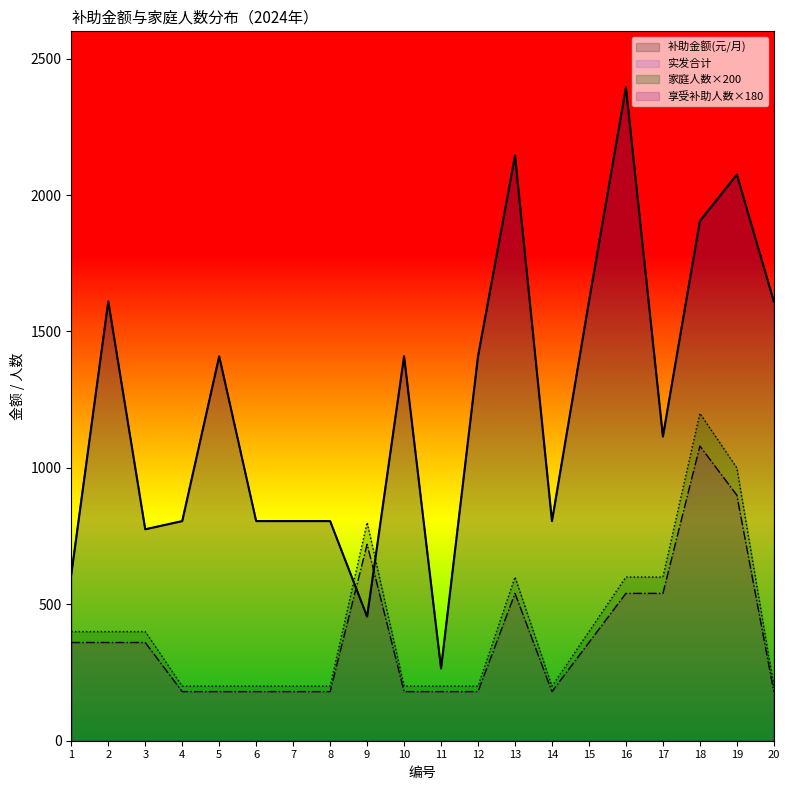

Between 11 and 10, which is larger?

10